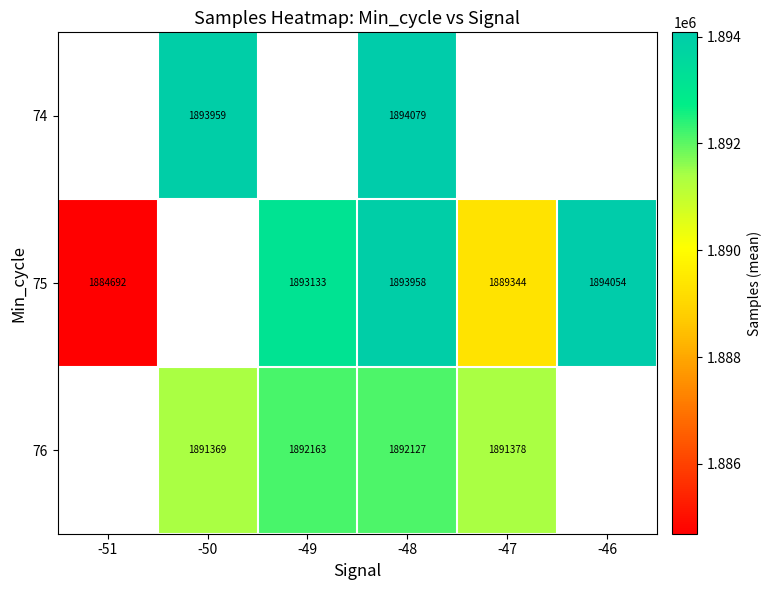

What is the greatest value displayed?

1894079.0